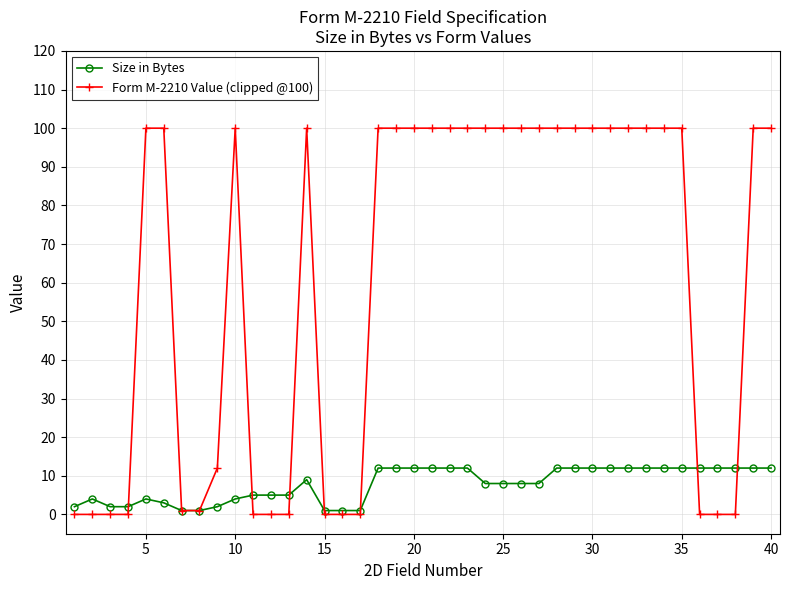

What is the sum of all Size in Bytes values?

312